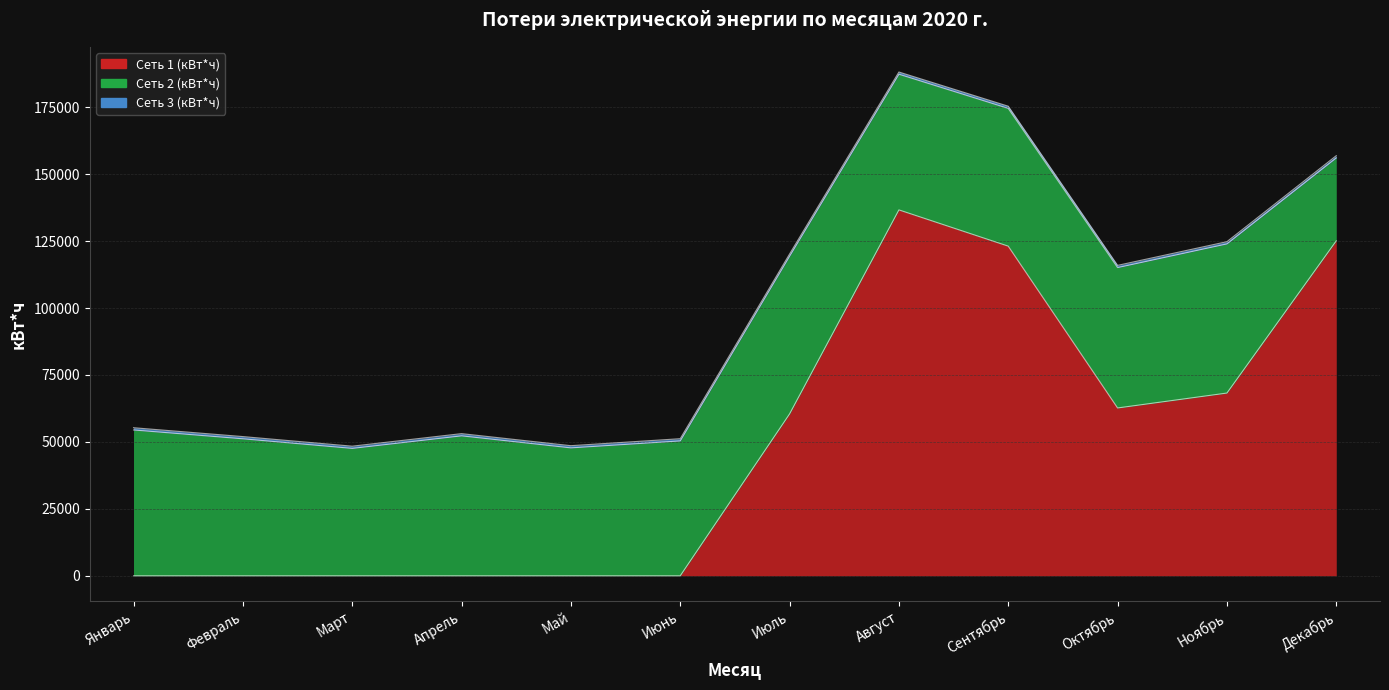

After their last crossing, which series has the higher values: Сеть 3 (кВт*ч) or Сеть 1 (кВт*ч)?

Сеть 1 (кВт*ч)